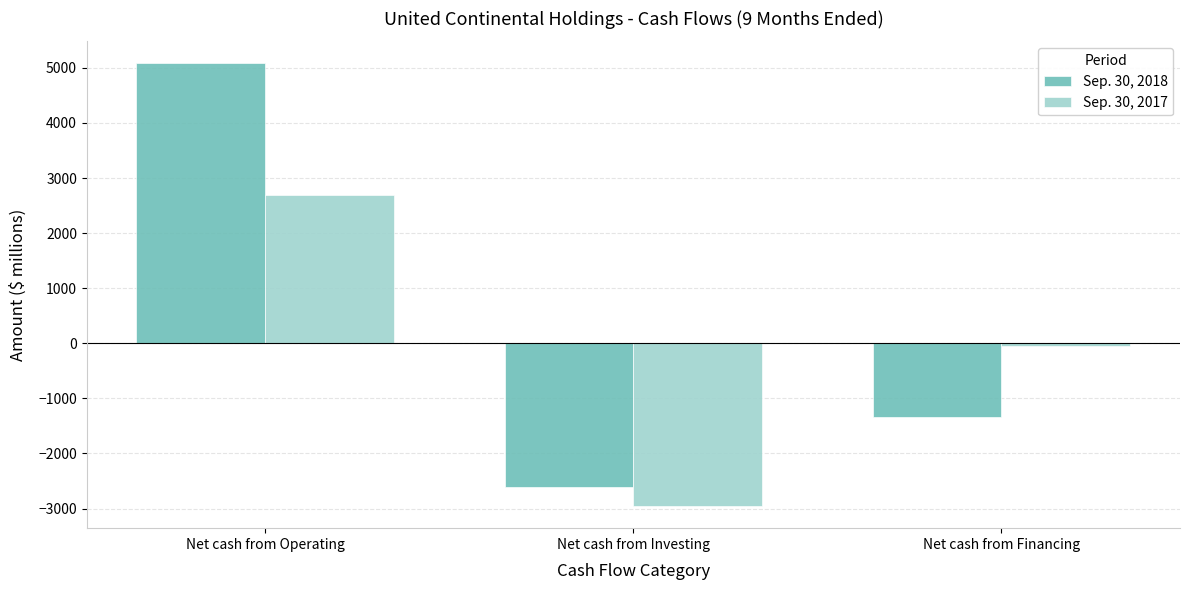

Reading left to right, transcribe all the data shown in this chart.

Sep. 30, 2018: 5080	-2603	-1342
Sep. 30, 2017: 2685	-2954	-55